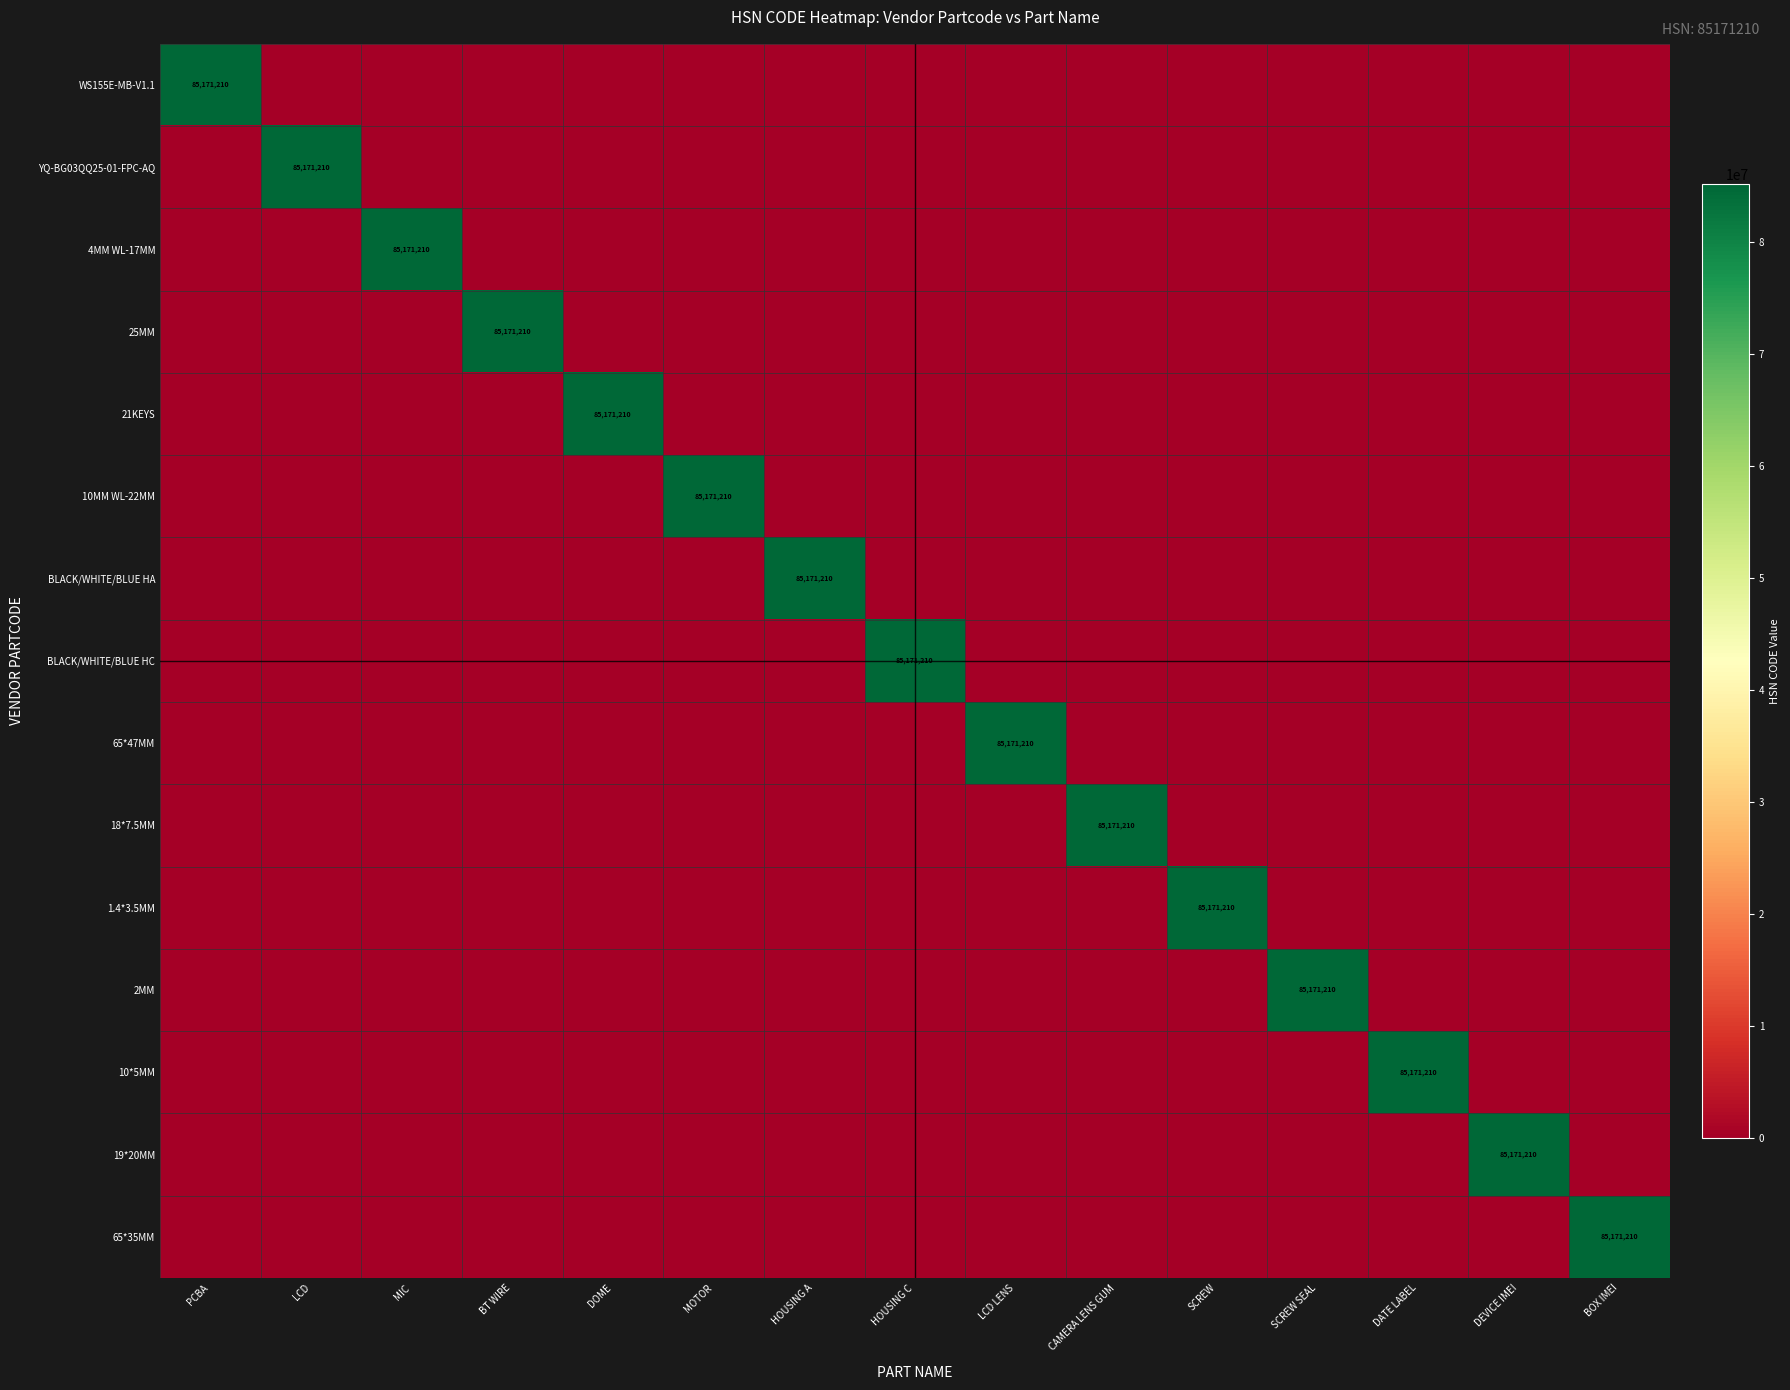

What is the sum of all 2MM values?

85171210